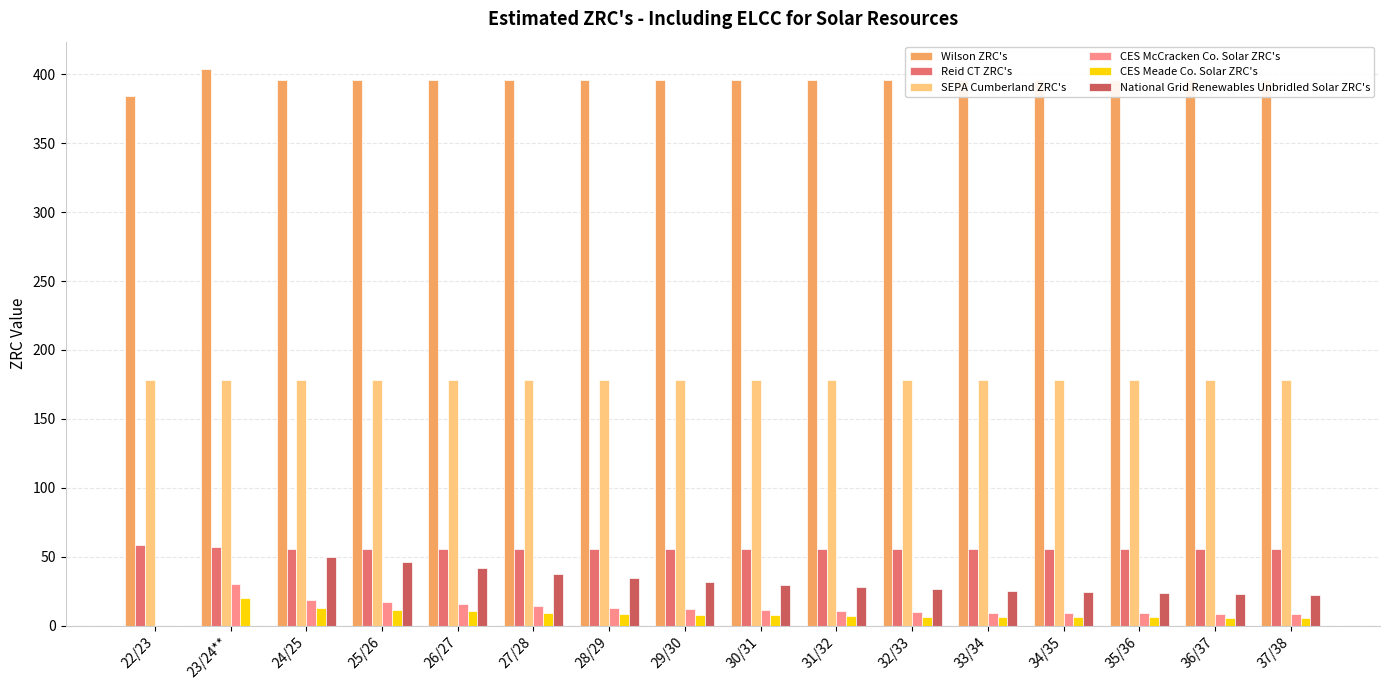

The value of Wilson ZRC's at 30/31 is 184.7. True or false?

False